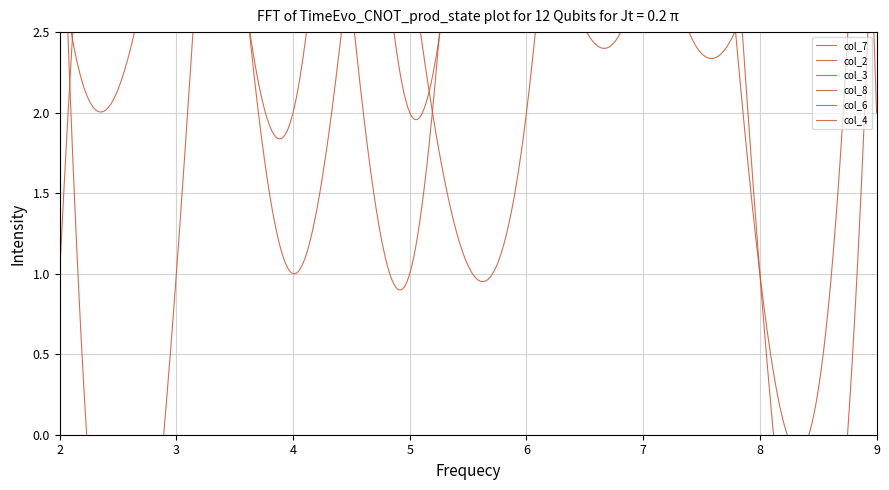

True or false: col_7 has a value of 10 at 6.

False